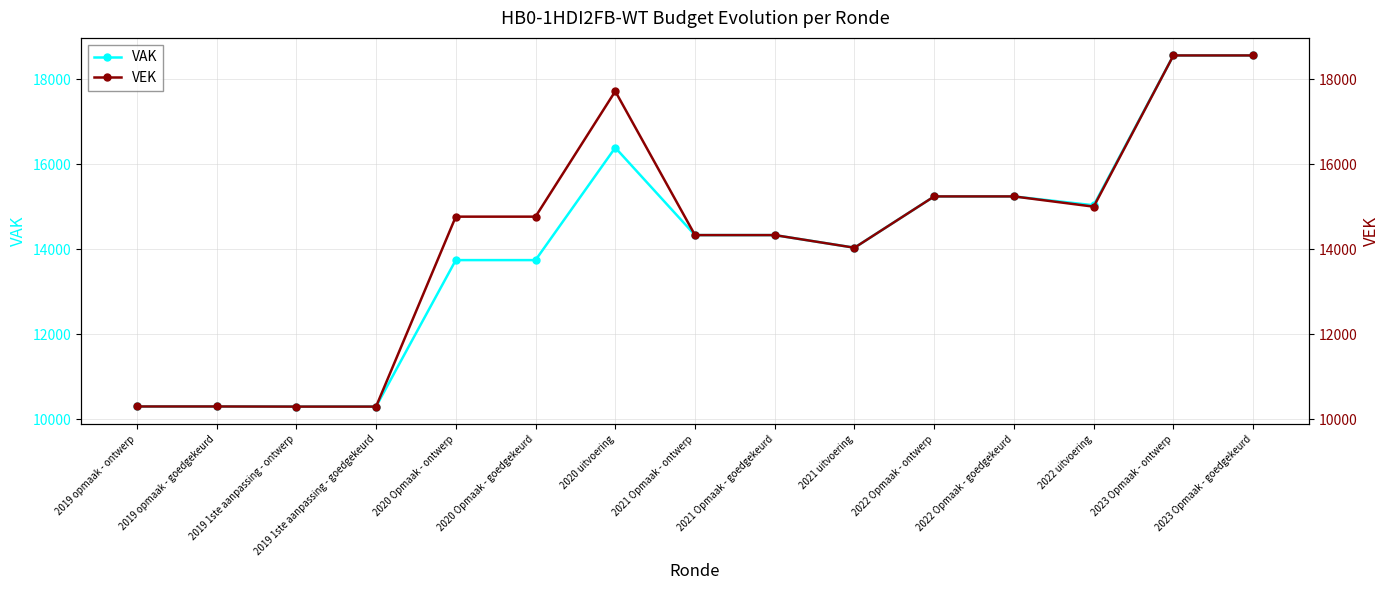

List the series in order of their overall mean, lowest first.

VAK, VEK